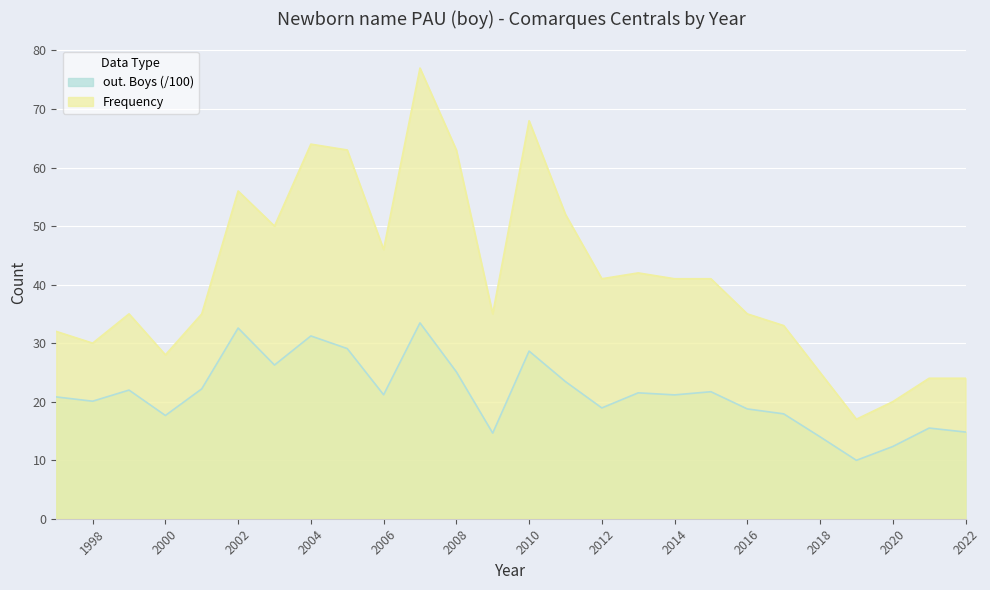

True or false: out. Boys has more than 1 points higher than both neighbors.

True